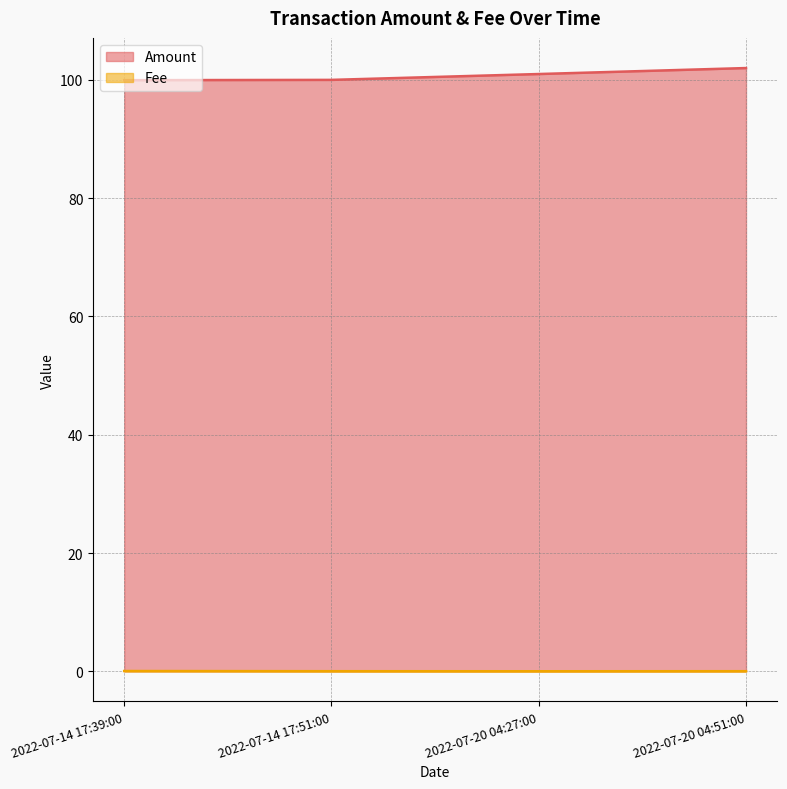

Is the value of Amount at 2022-07-20 04:51:00 greater than the value of Fee at 2022-07-20 04:51:00?

Yes